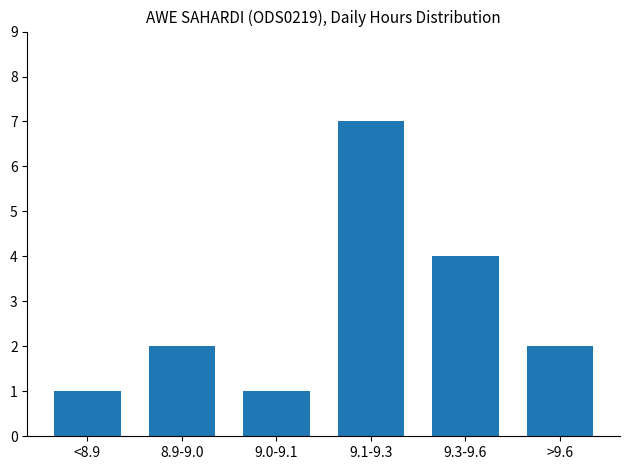

Reading left to right, what are all the values shown in this chart?

<8.9=1	8.9-9.0=2	9.0-9.1=1	9.1-9.3=7	9.3-9.6=4	>9.6=2